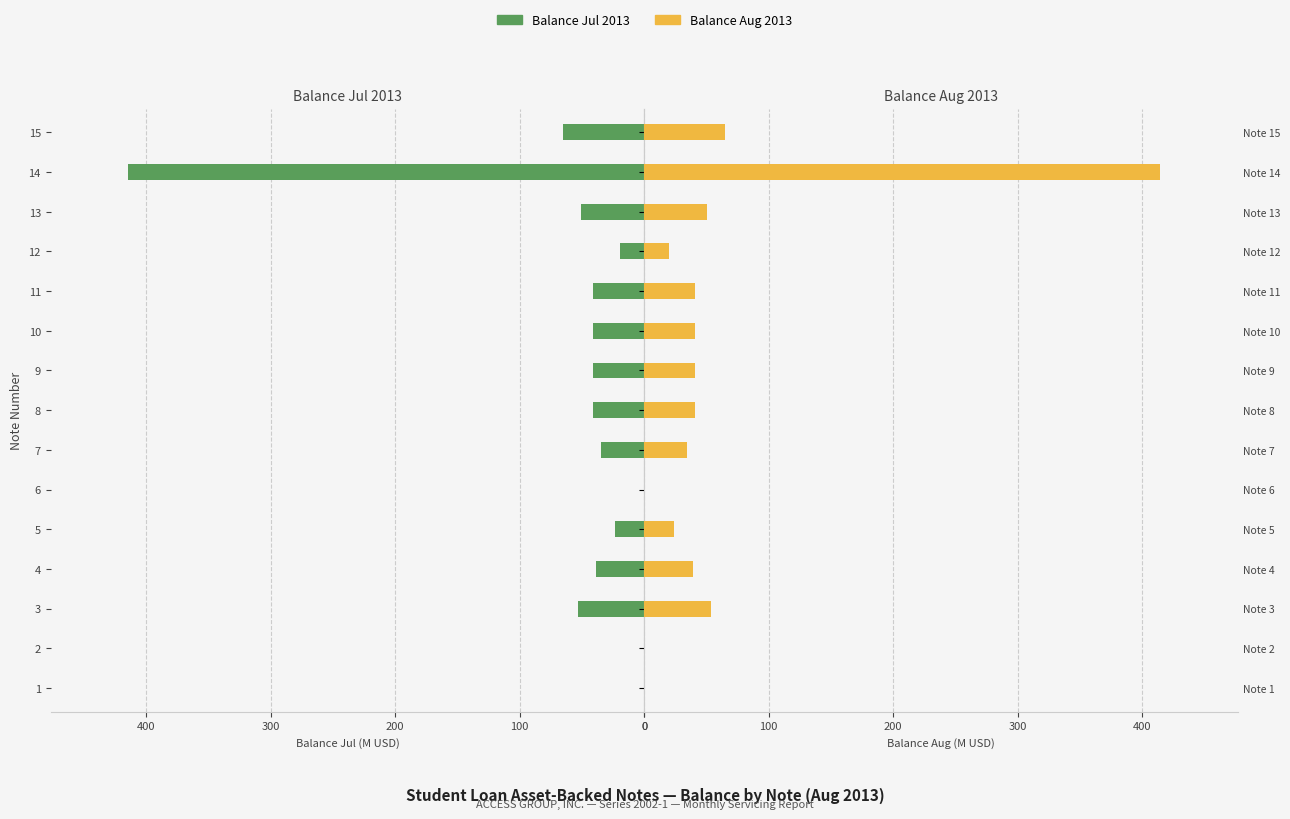

Between 5 and 6, which is larger?

5